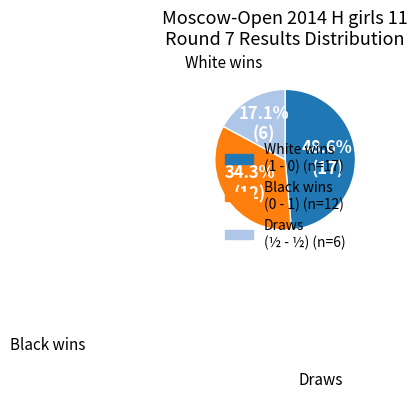

Is there any slice that represents more than half of the pie?

No